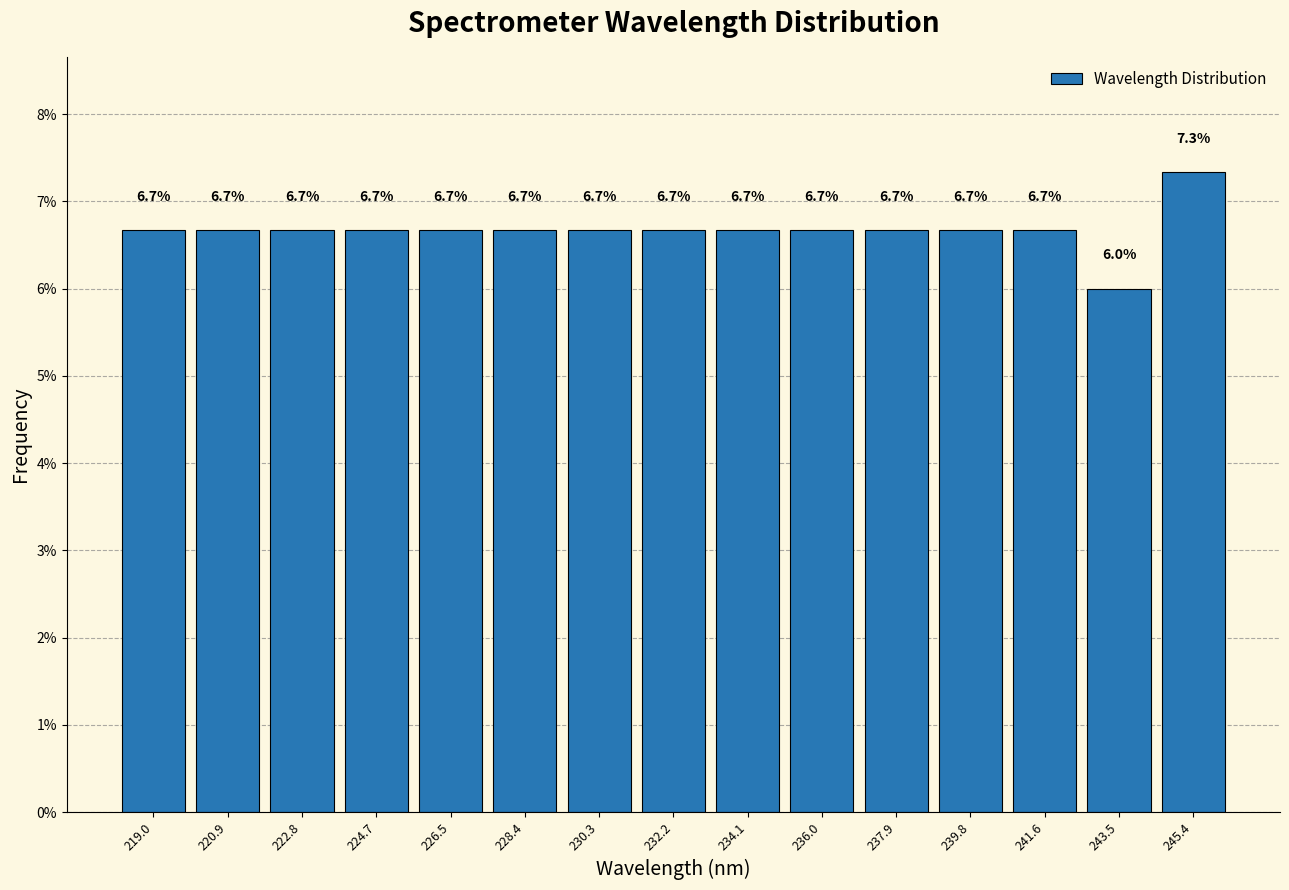

Which range on the x-axis has the tallest bar?

244.4 to 246.4